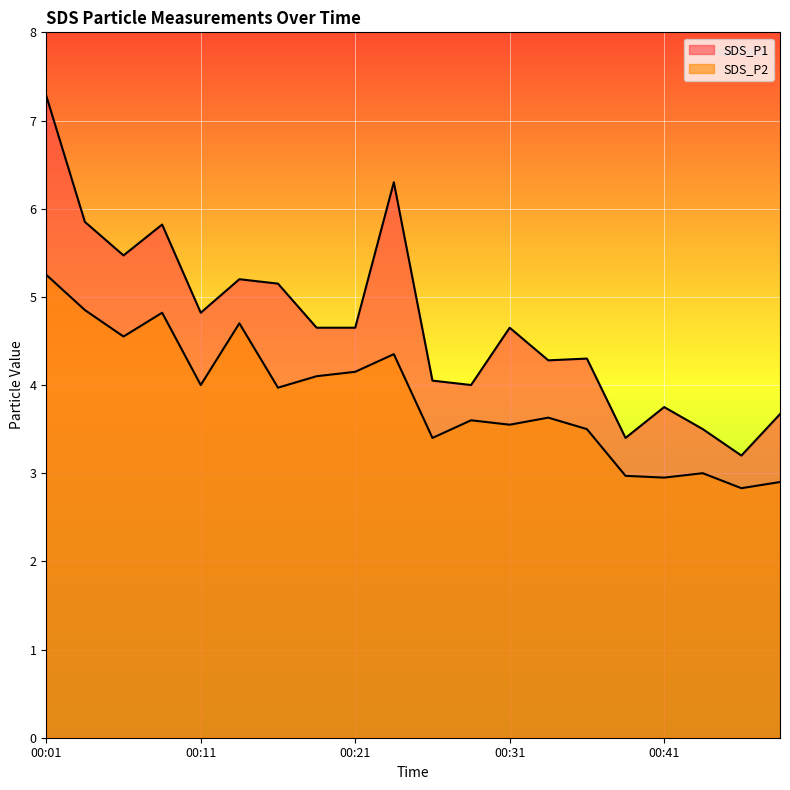

What is the value of the SDS_P2 point at the 13th from the left?

3.5